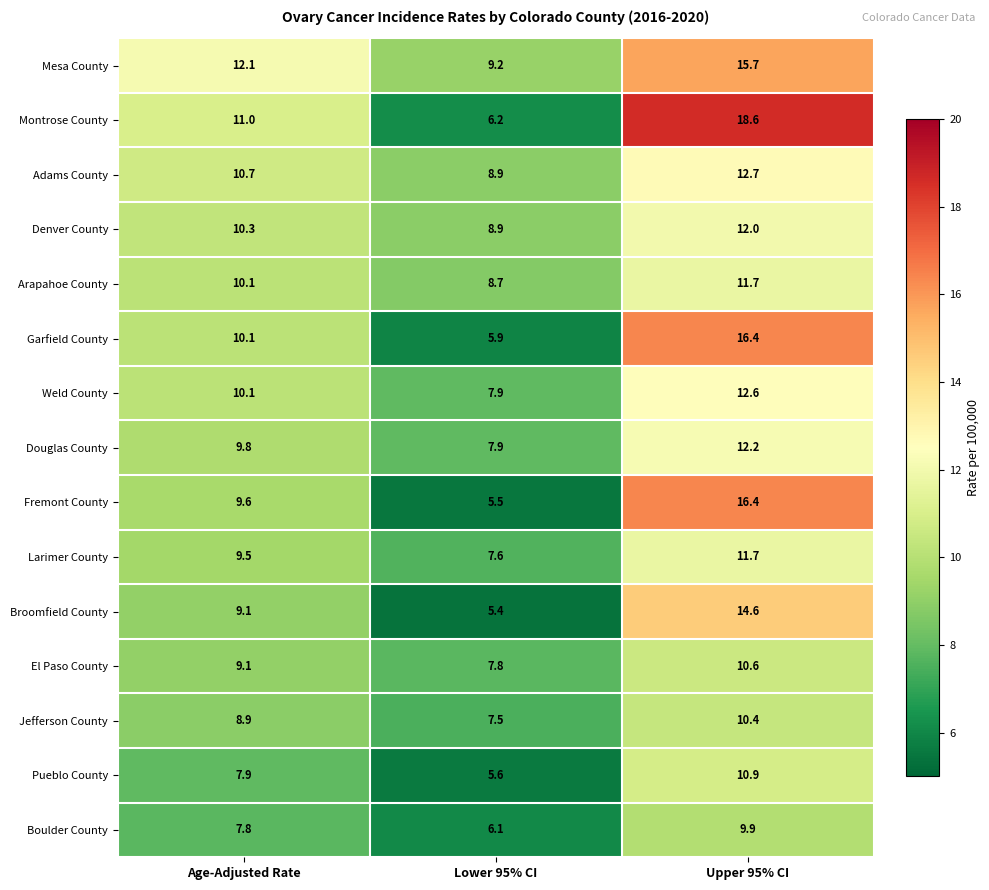

What is the greatest value displayed?

18.6